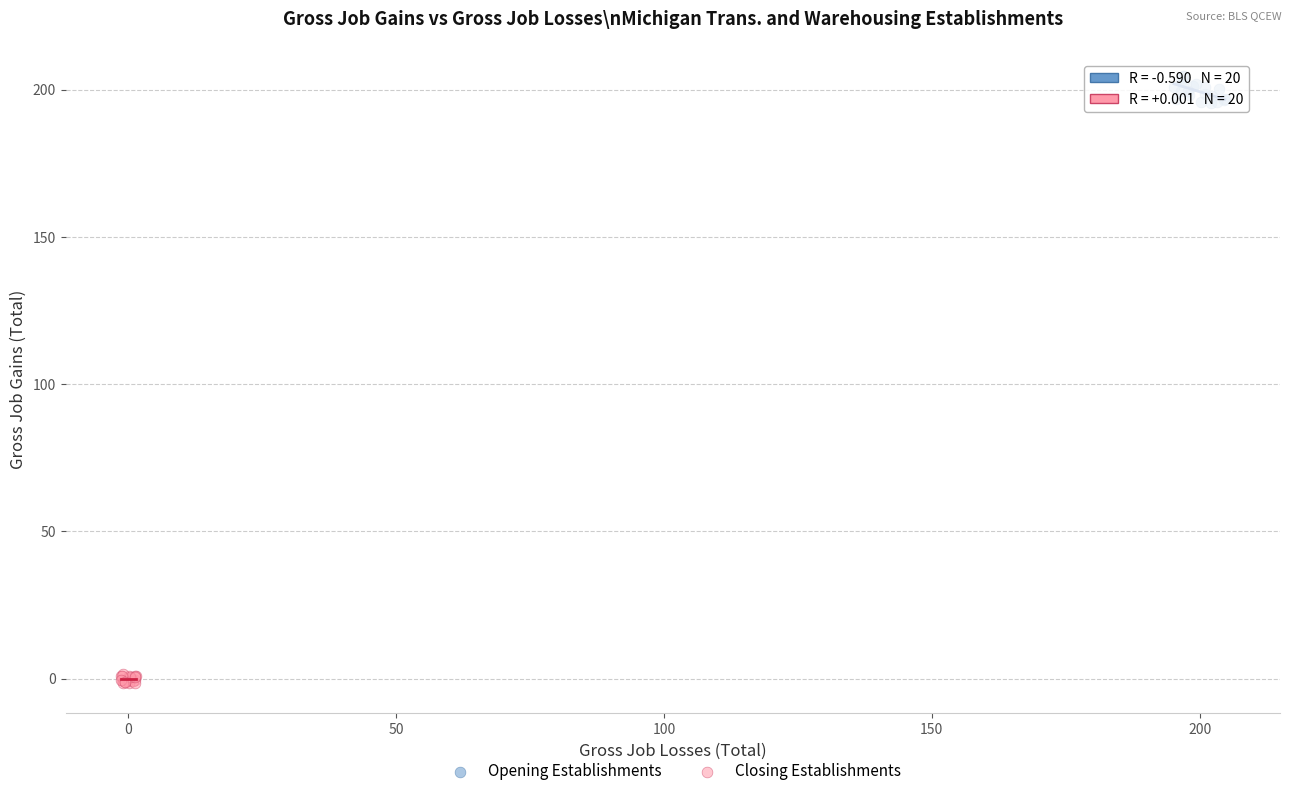

Which series contains the lowest Y value?

Closing Establishments